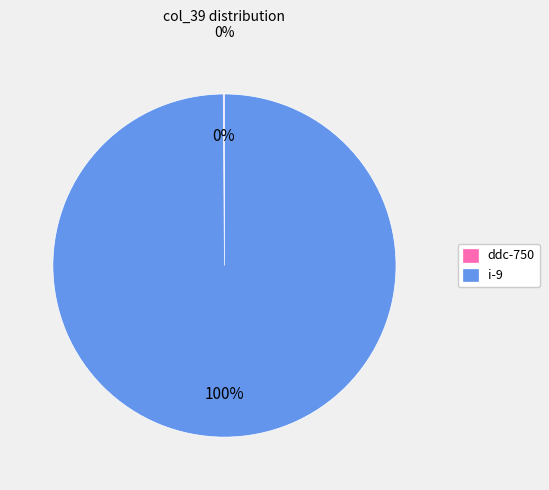

Which category has the biggest portion of the pie?

i-9